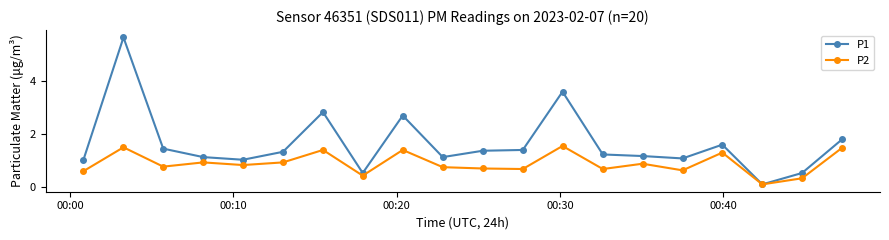

What is the value of the P2 point at the 2nd from the left?

1.5